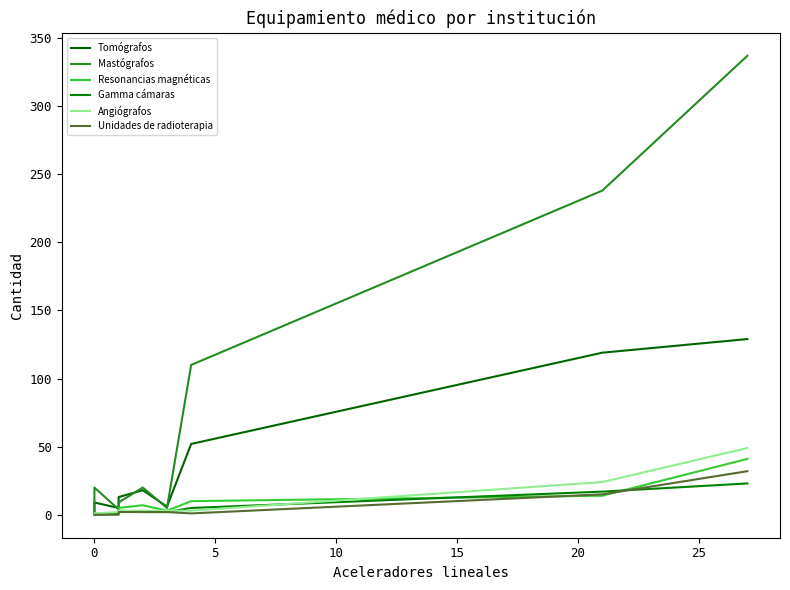

Is it true that Resonancias magnéticas equals -26 at 0?

False